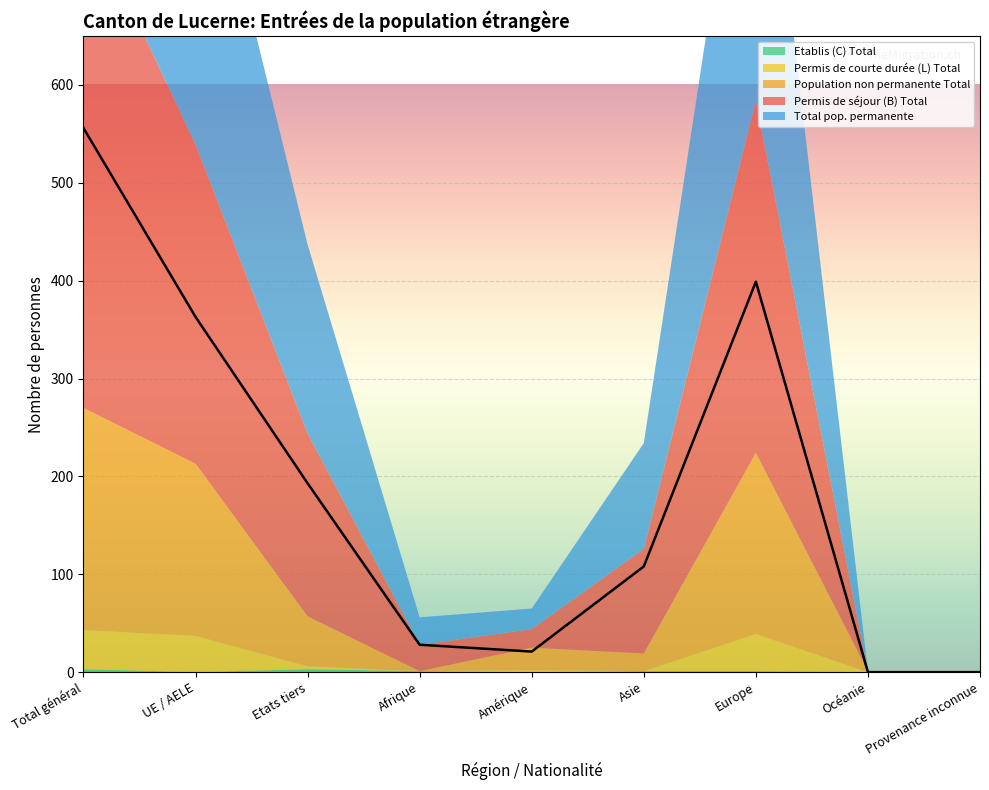

Where do Permis de séjour (B) Total and Population non permanente Total first cross each other?

Afrique and Amérique